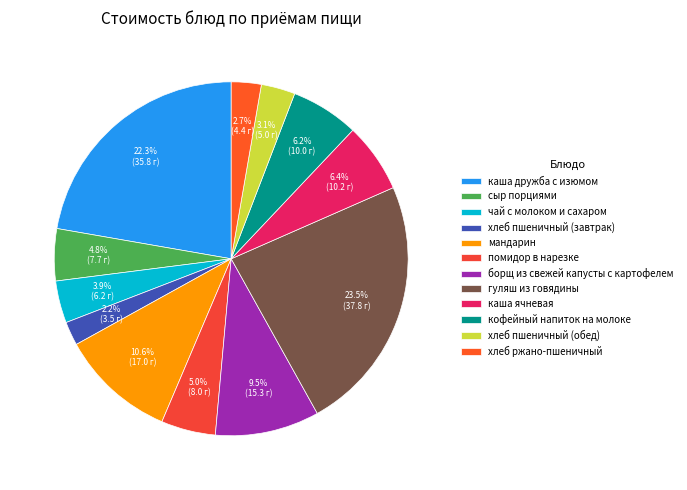

To the nearest percent, what is the difference between the largest and smallest slice percentages?

21%